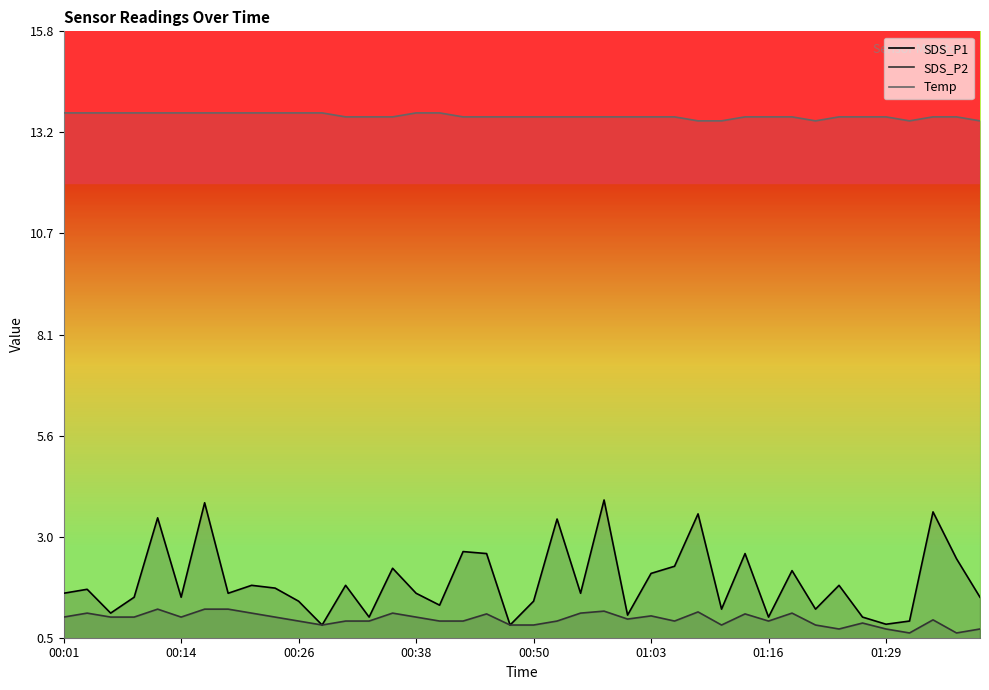

True or false: SDS_P1 has more than 2 interior local peaks.

True